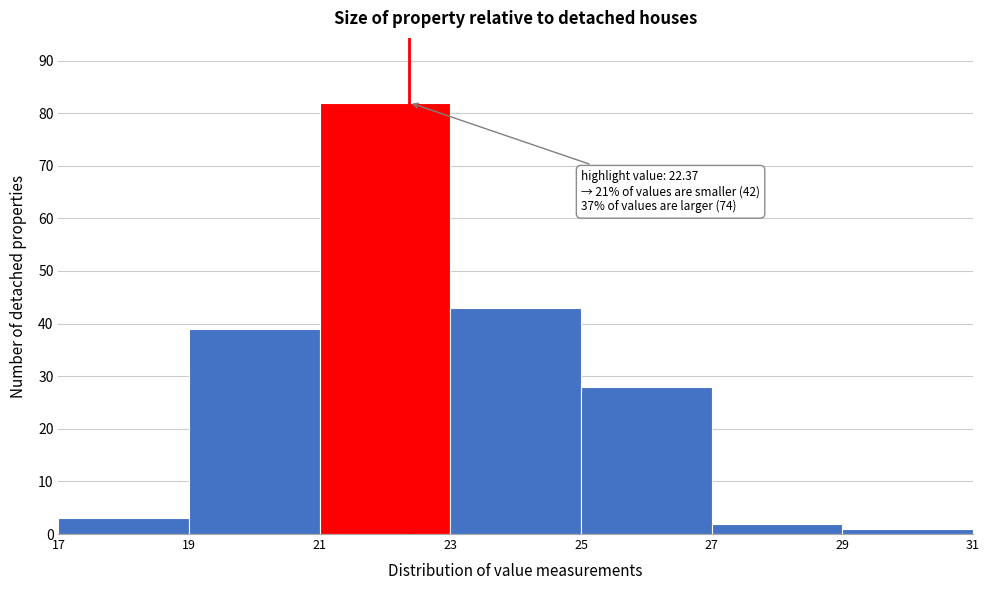

Over which range of the x-axis is the bar tallest?

21 to 23